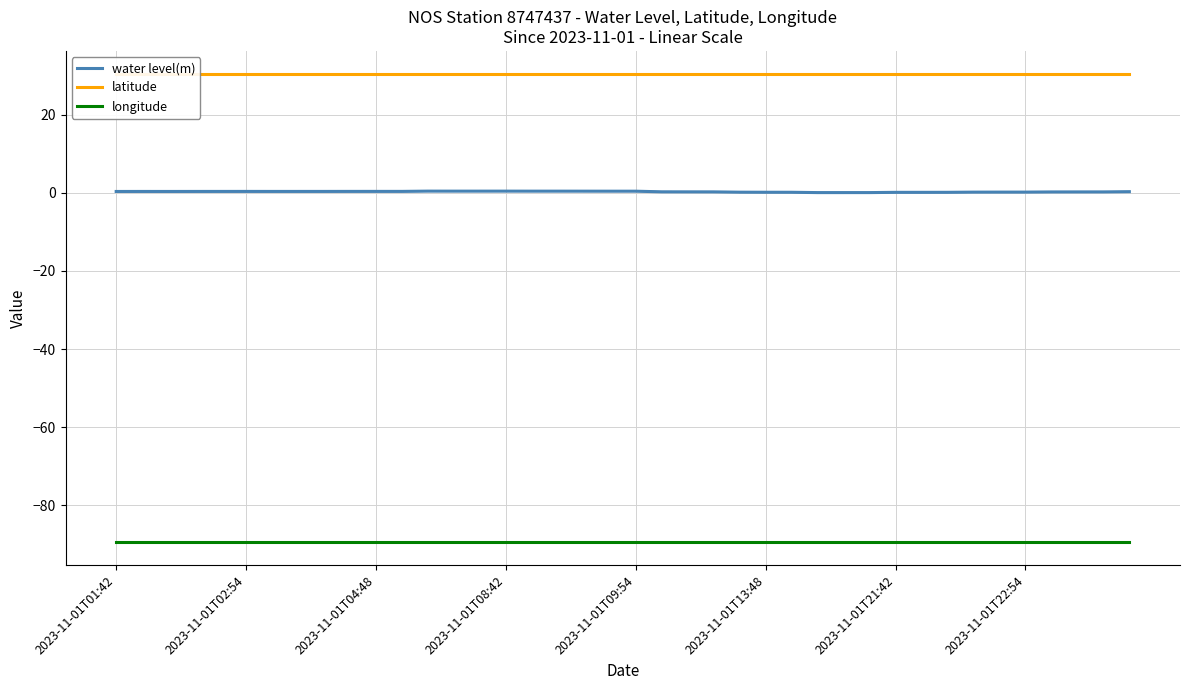

Where is the first local minimum for water level(m)?

2023-11-01T04:48